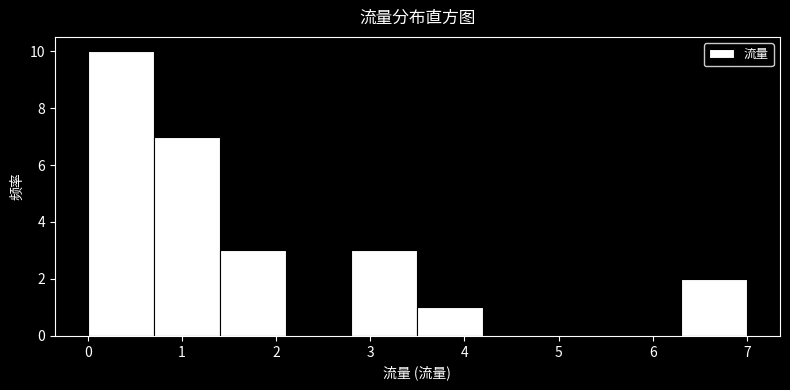

Which range on the x-axis has the tallest bar?

0.0 to 0.7